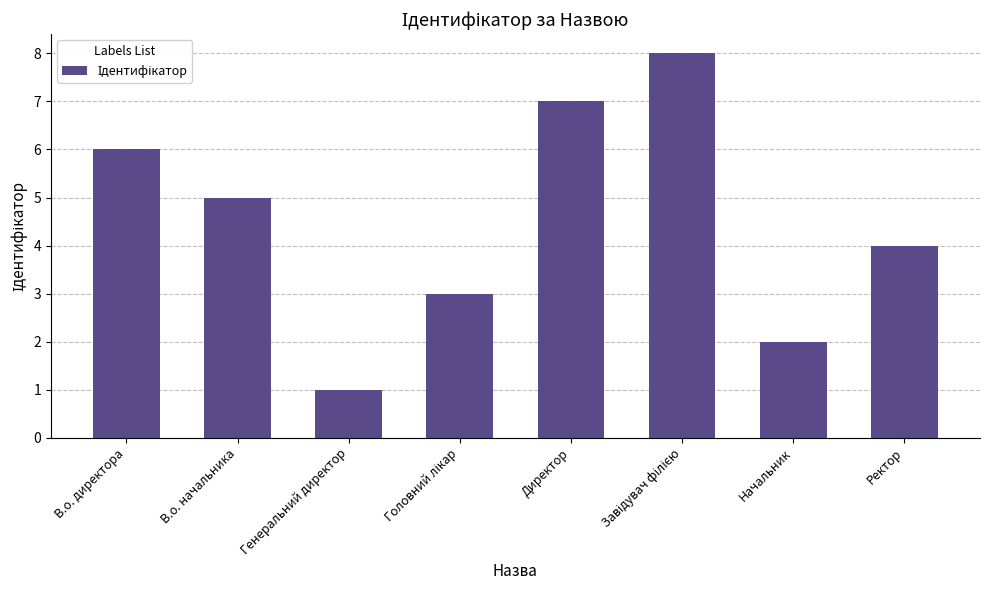

Count the values in the range 3 to 7.

5